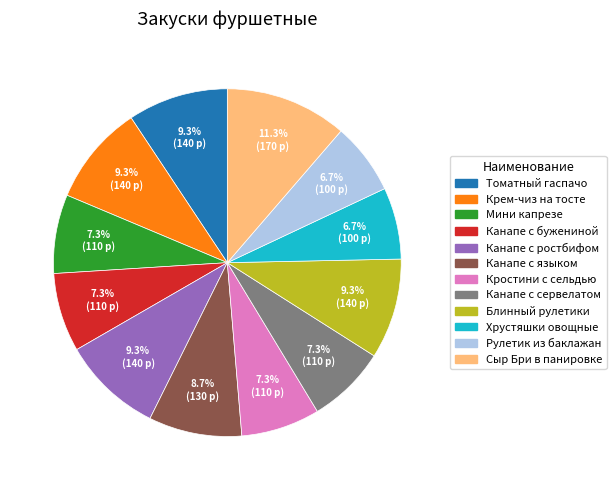

Does any single category account for the majority?

No